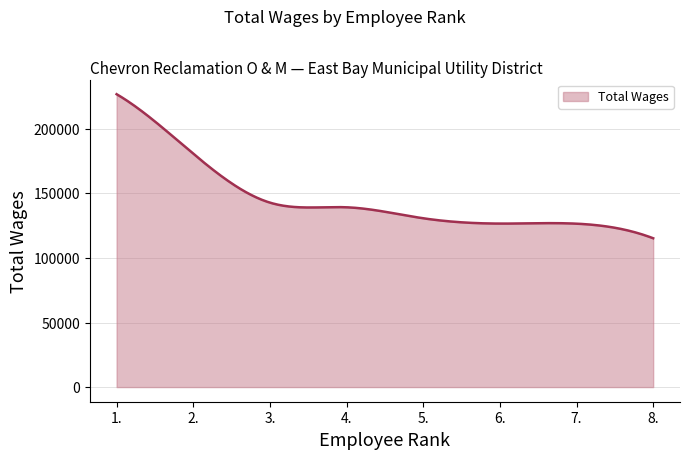

How many series are shown in this chart?

1